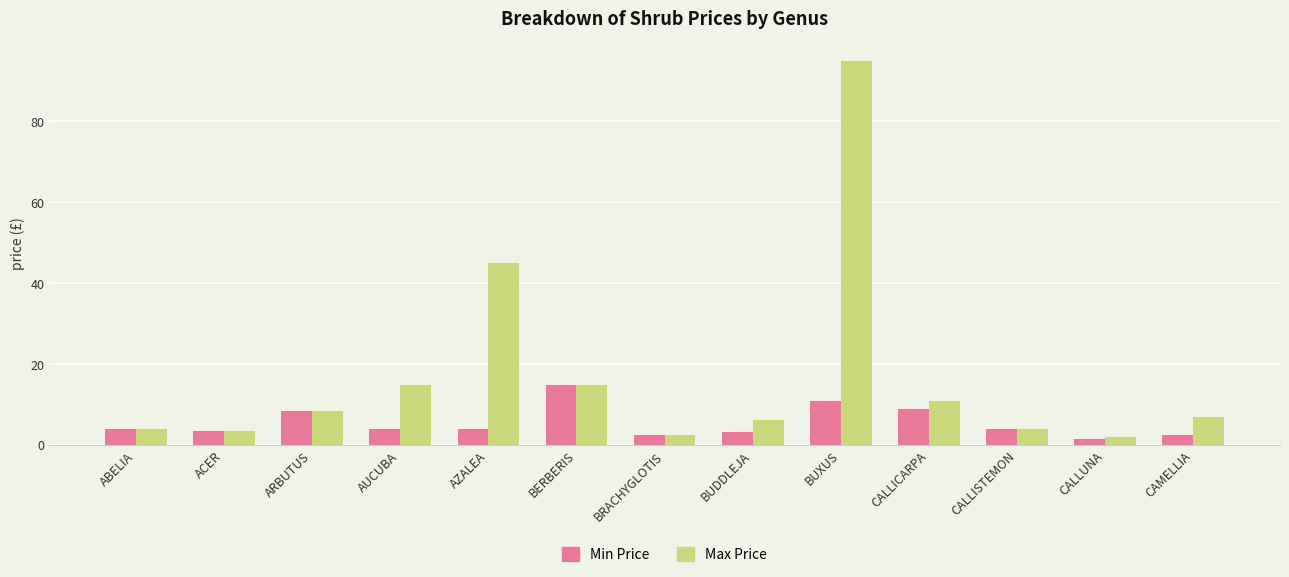

Rank the series by their maximum value, from highest to lowest.

Max Price, Min Price